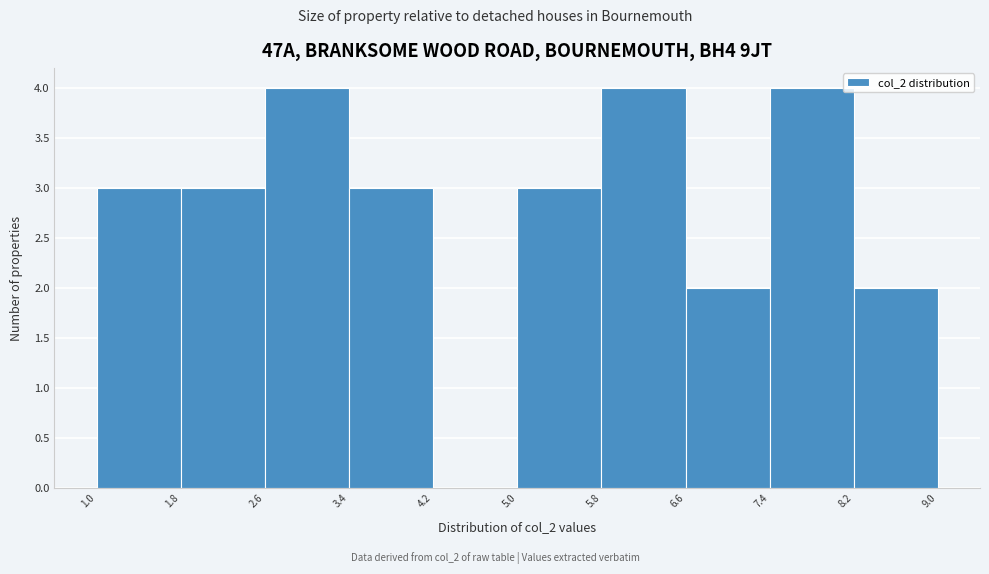

Reading left to right, list every bar in this chart as the range it spans on the x-axis followed by its height. The values are not printed on the chart, so give them approximately, as read against the axis.

1.0 to 1.8: 3
1.8 to 2.6: 3
2.6 to 3.4: 4
3.4 to 4.2: 3
4.2 to 5.0: 0
5.0 to 5.8: 3
5.8 to 6.6: 4
6.6 to 7.4: 2
7.4 to 8.2: 4
8.2 to 9.0: 2